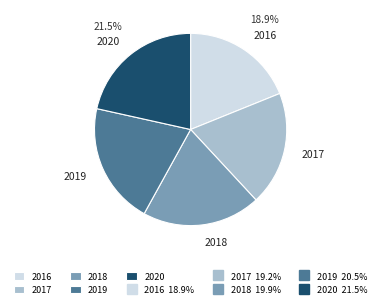

Does any single category account for the majority?

No